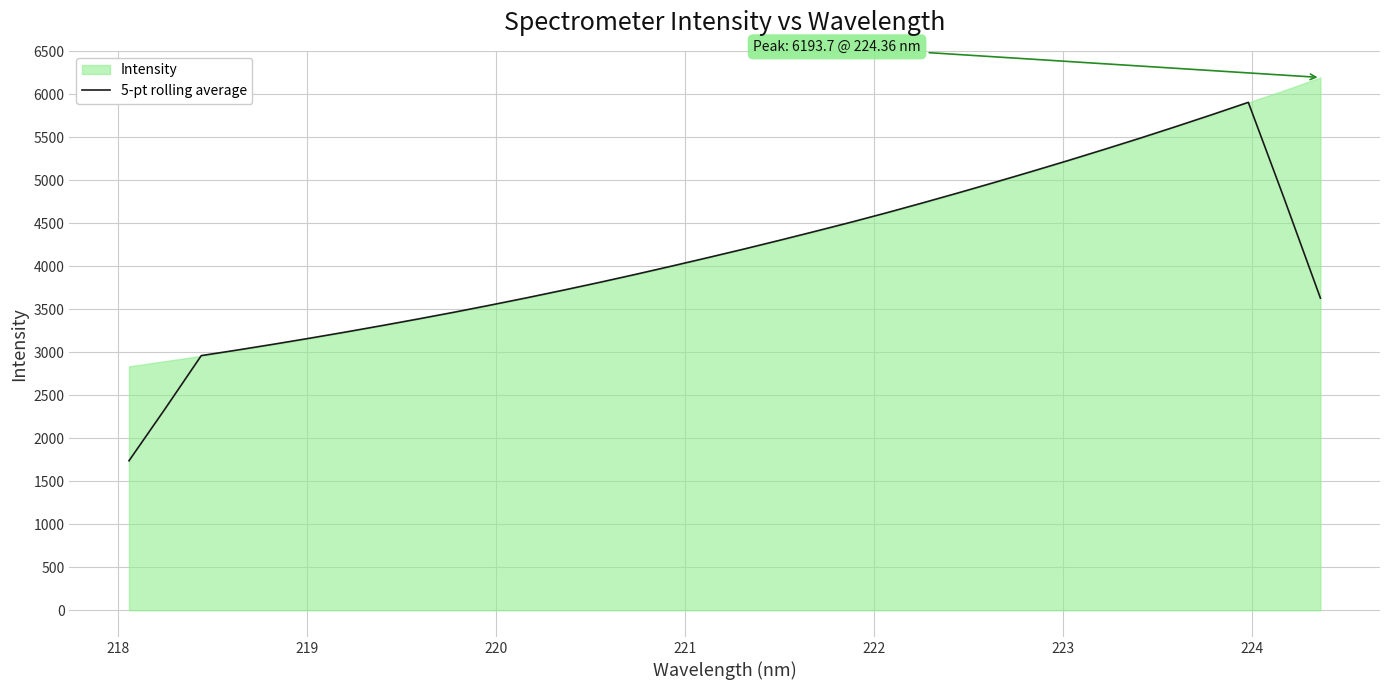

What is the maximum value for 5-pt rolling average?

5904.6